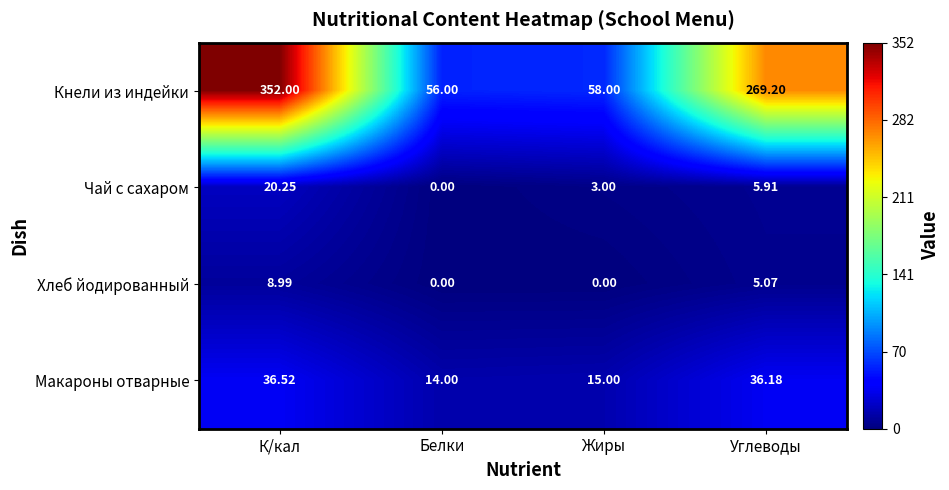

At which category does the chart reach its peak across all series?

К/кал